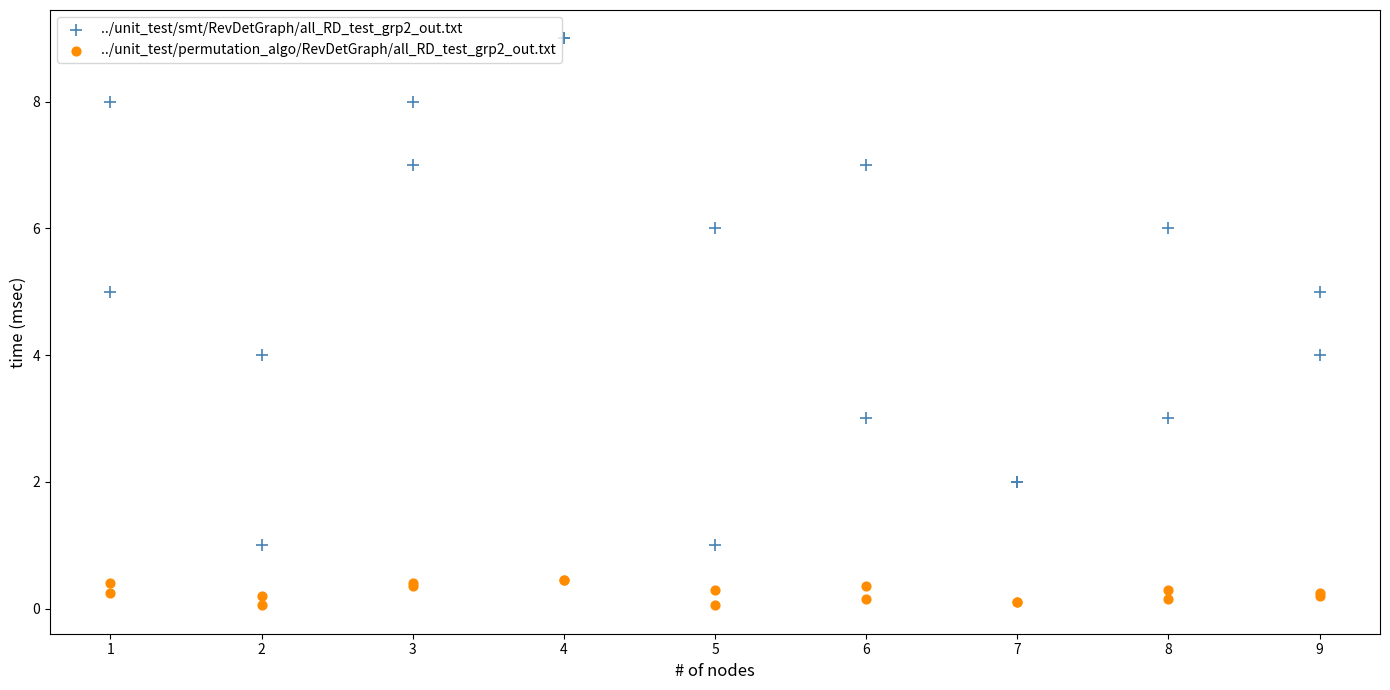

Which series contains the highest Y value?

../unit_test/smt/RevDetGraph/all_RD_test_grp2_out.txt